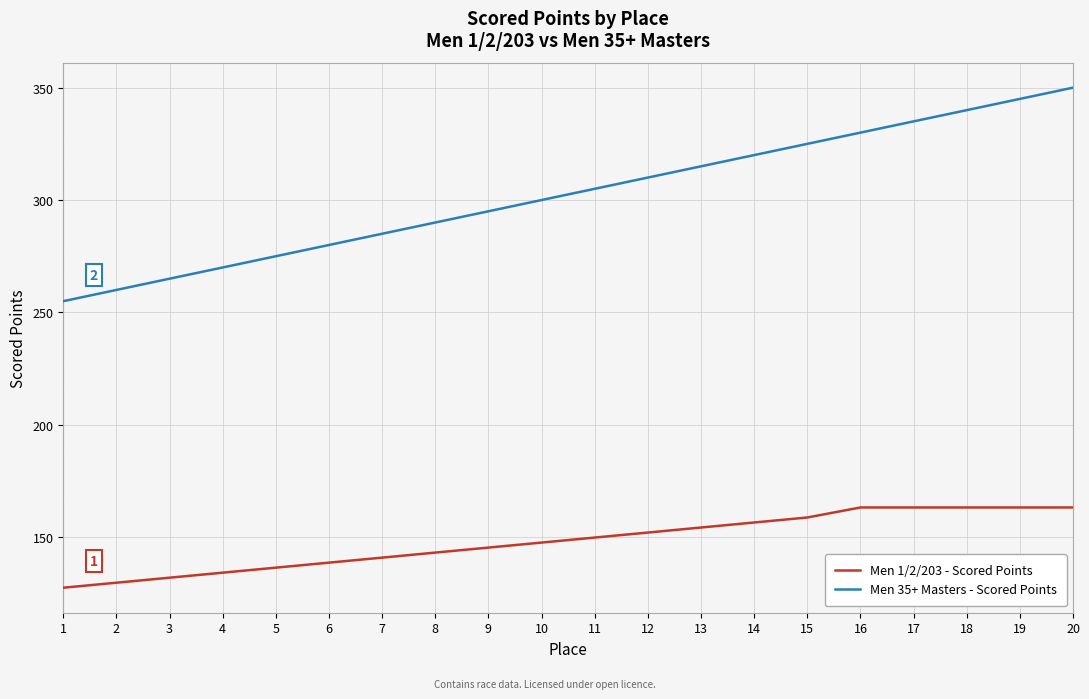

Between 14 and 15, which series saw the biggest shift?

Men 35+ Masters - Scored Points